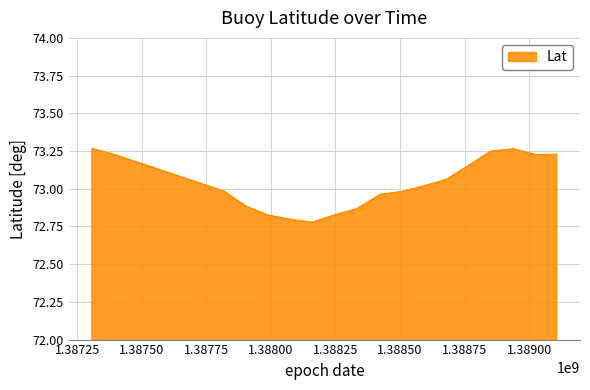

Reading right to left, extract all data points from this chart.

1389106800=73.2	1389027571=73.2	1388937629=73.3	1388851229=73.2	1388681971=73.1	1388595571=73.0	1388509171=73.0	1388422771=73.0	1388332829=72.9	1388246429=72.8	1388160029=72.8	1388077171=72.8	1387990771=72.8	1387904371=72.9	1387817971=73.0	1387396771=73.2	1387306829=73.3